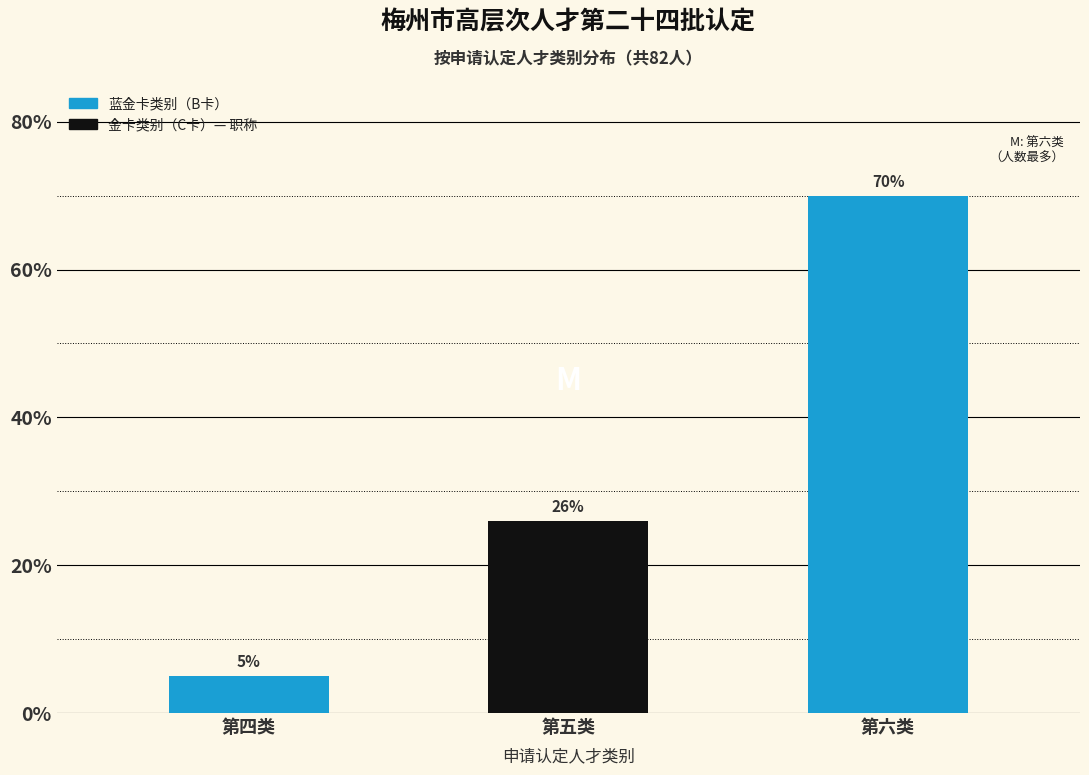

Reading right to left, transcribe all the data shown in this chart.

70	26	5